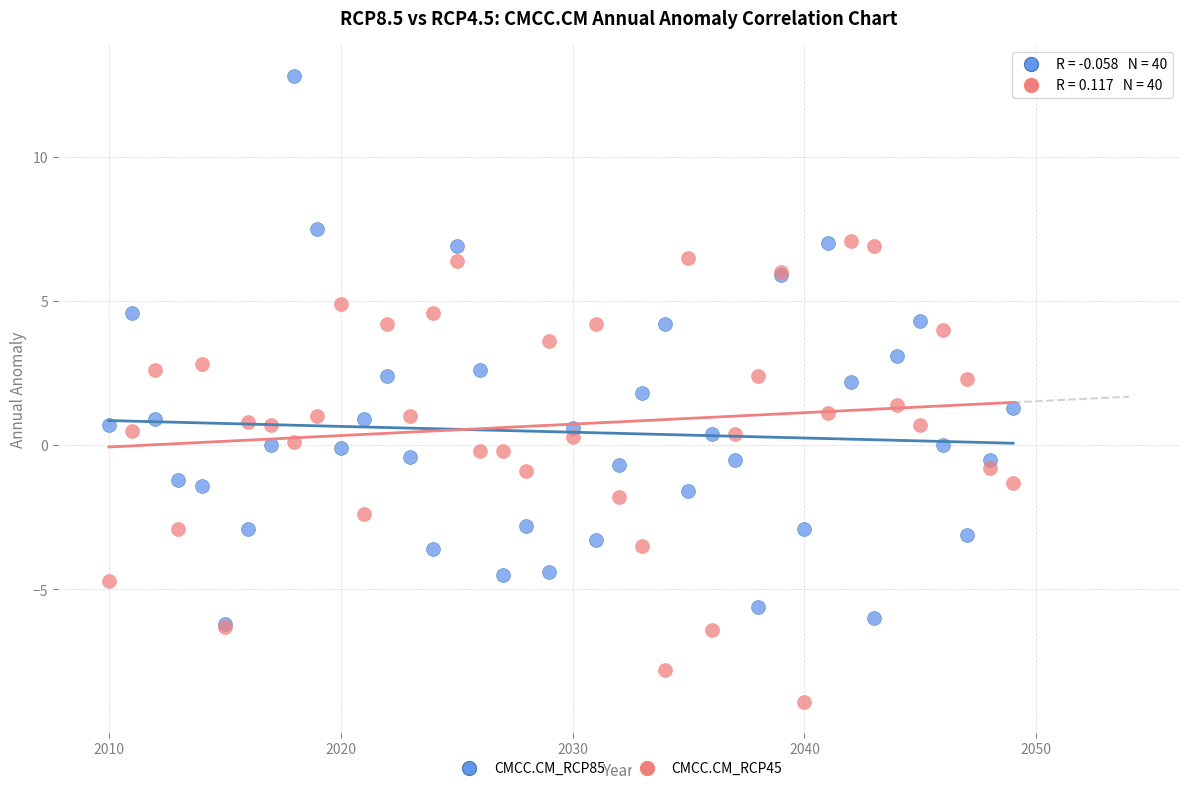

What are all the series names shown in the legend?

CMCC.CM_RCP85, CMCC.CM_RCP45